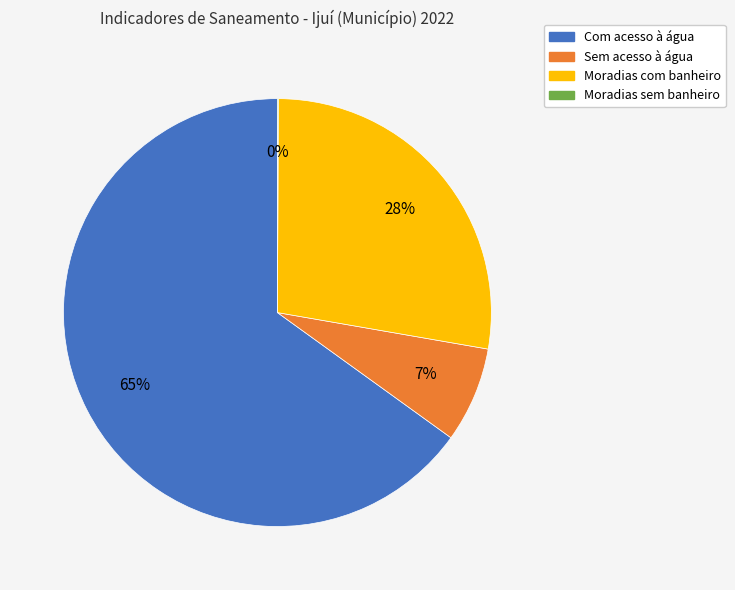

To the nearest percent, what is the average slice percentage?

25%